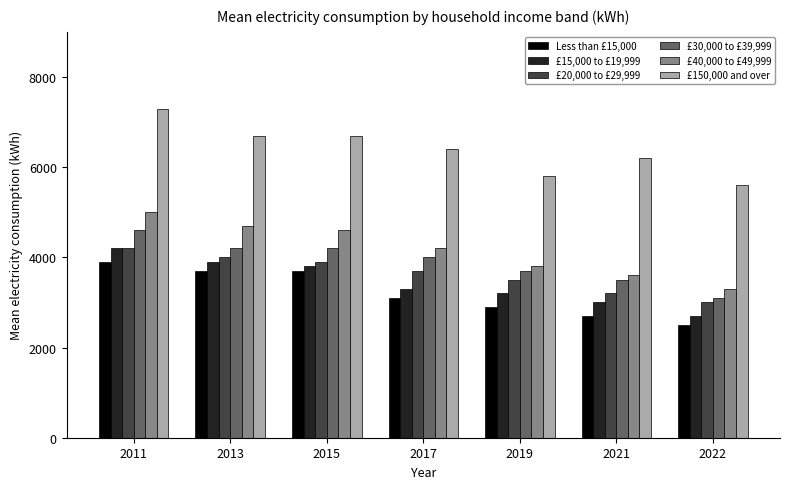

What is the minimum value for £150,000 and over?

5600